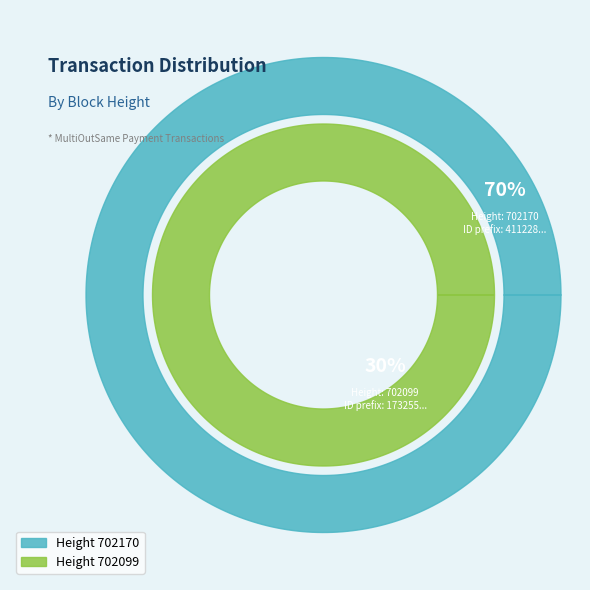

Which category accounts for the majority?

702170